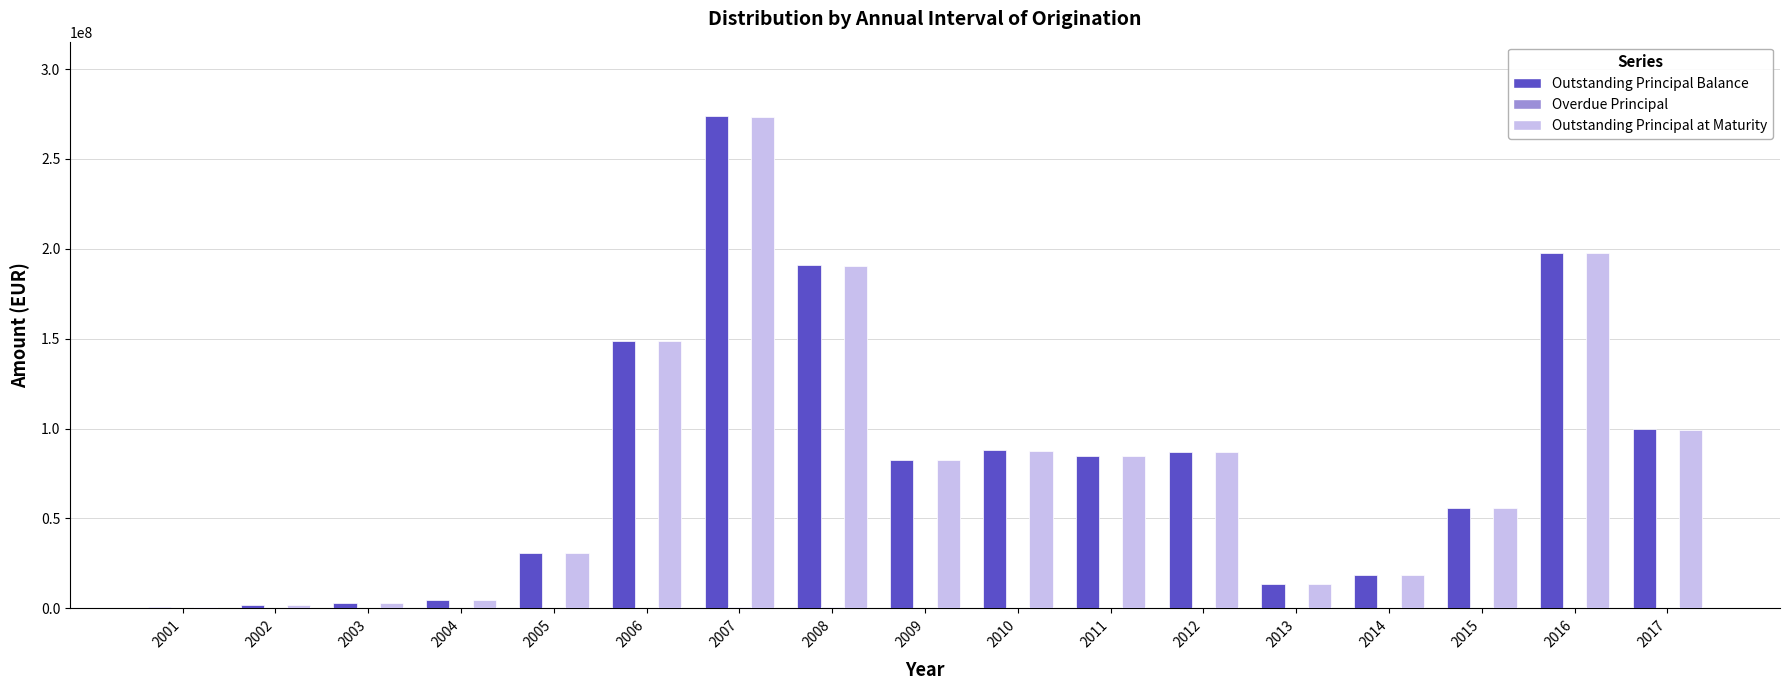

What is the maximum value shown in the chart?

274124383.8